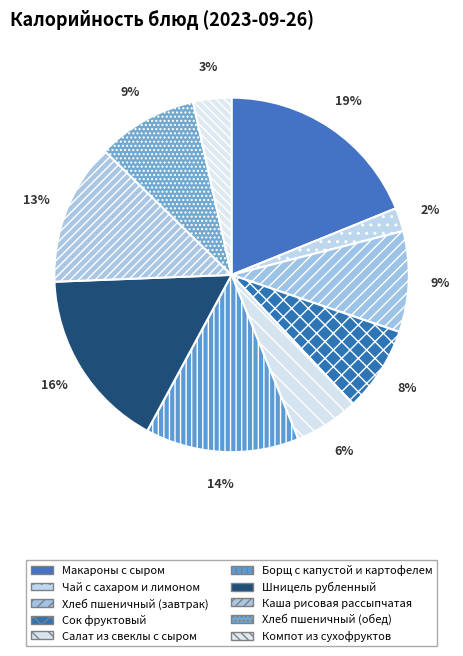

How many slices are in this pie chart?

10